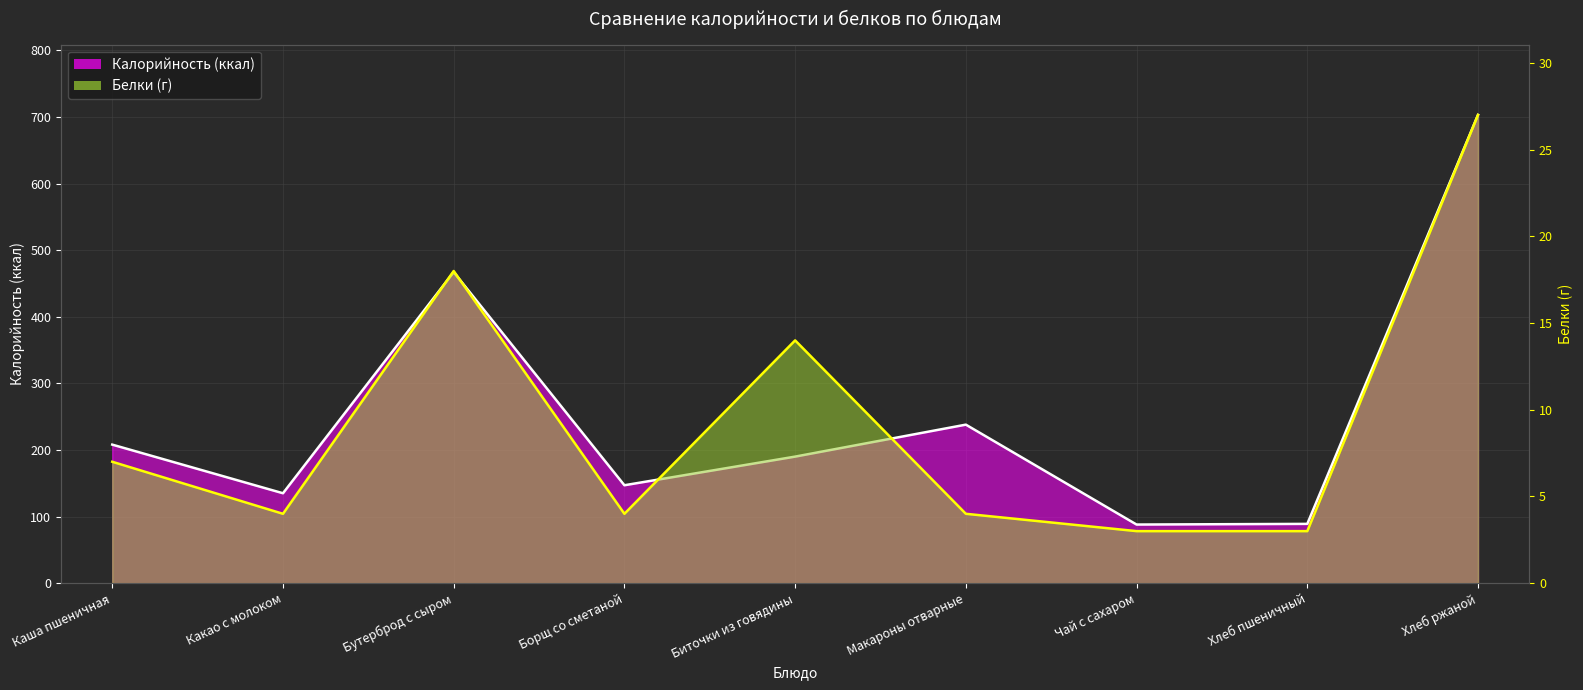

What is the highest value of the Белки series?

27